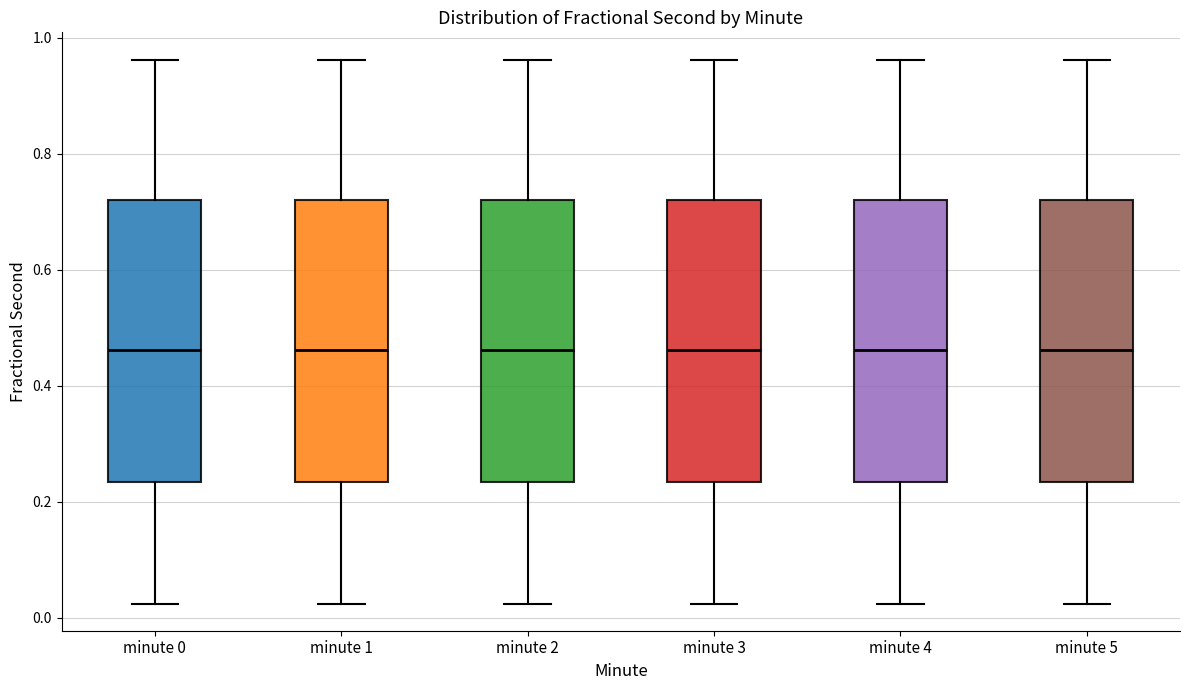

Where is the upper edge of the box for minute 5 on the y-axis? The values are not printed on the chart, so give them approximately, as read against the axis.

0.72